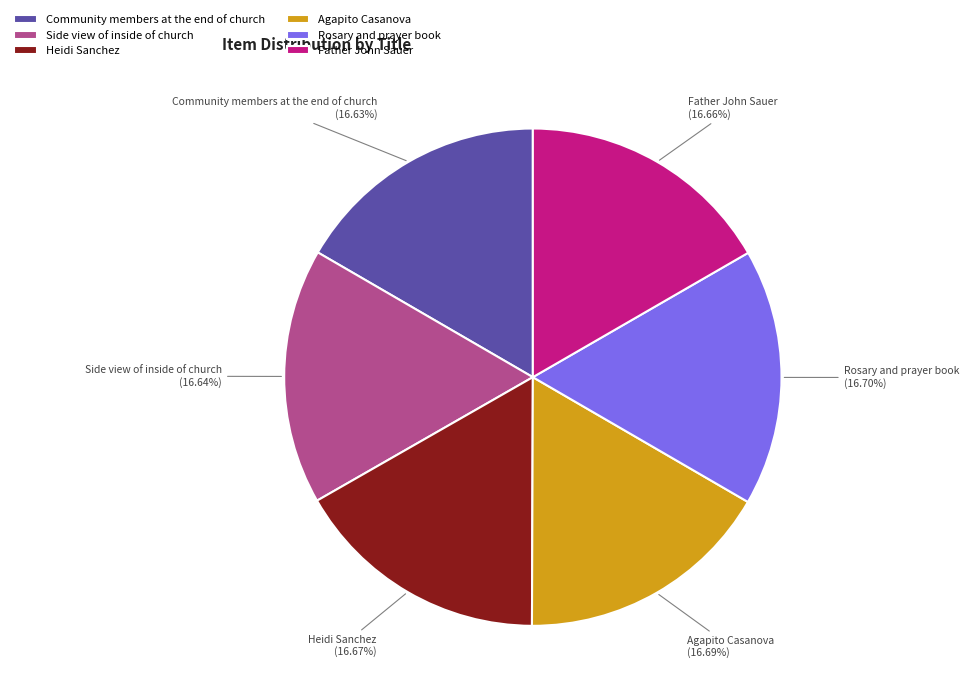

To the nearest percent, what percentage of the pie is Father John Sauer?

17%